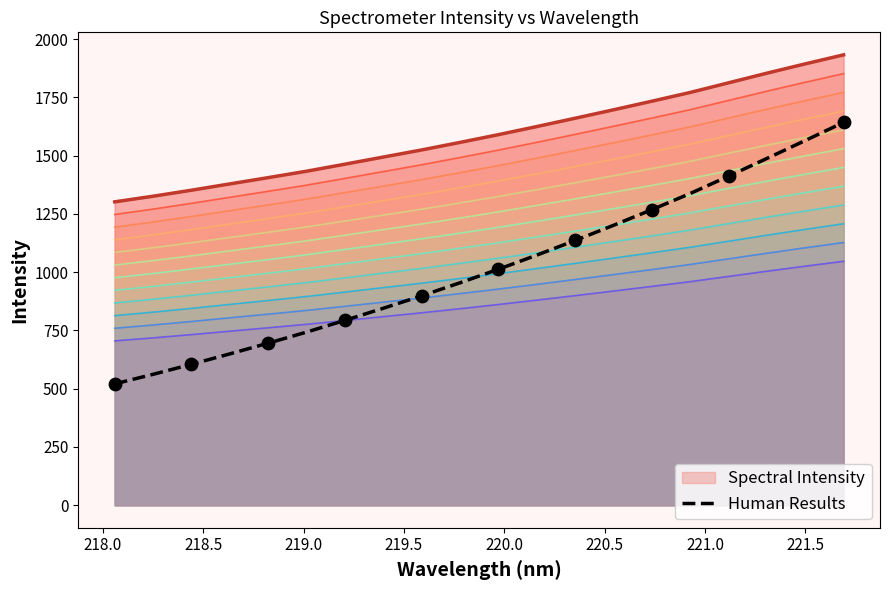

True or false: Spectral Intensity and Human Results intersect in this chart.

False